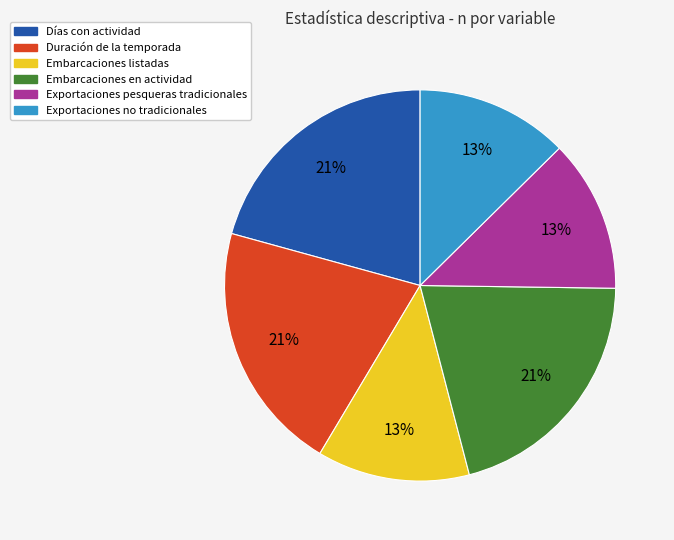

To the nearest percent, what is the difference between the largest and smallest slice percentages?

8%